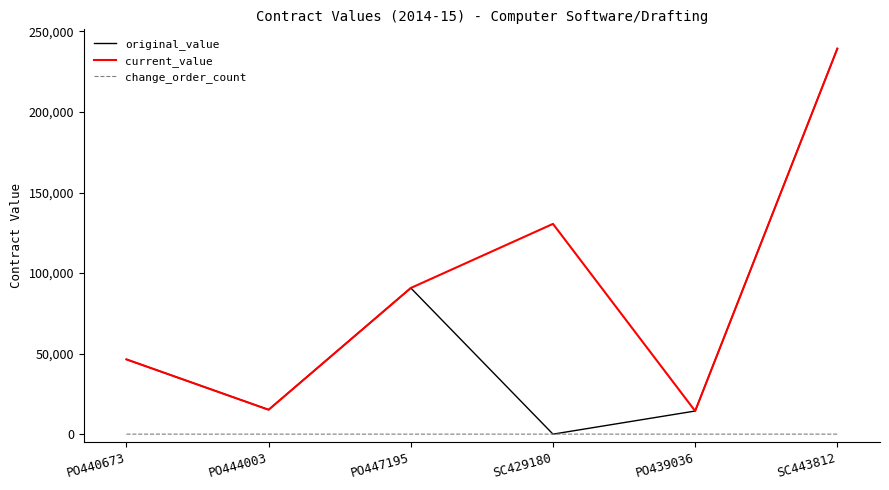

At which category does original_value reach its first local peak?

PO447195